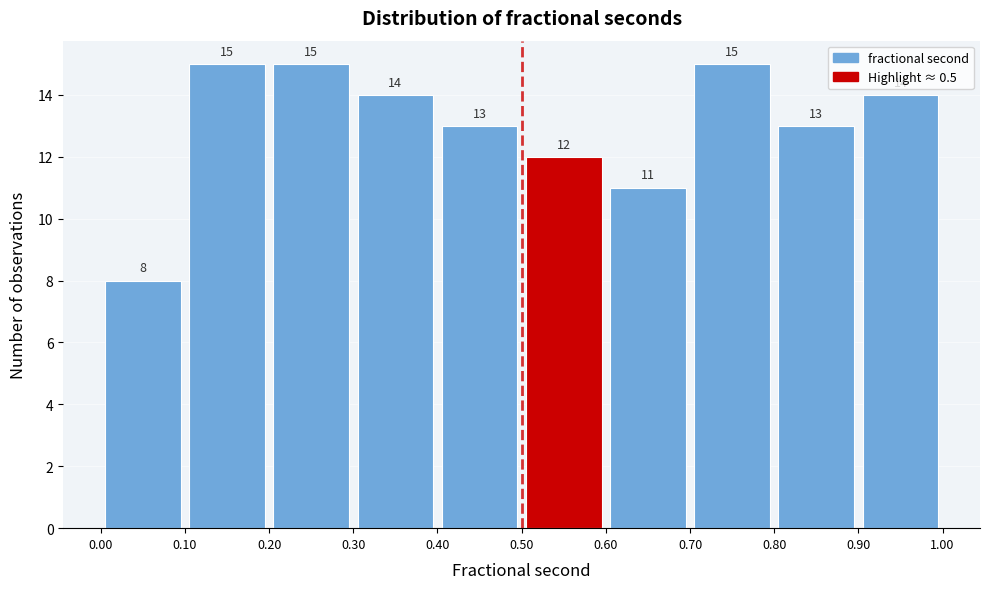

Reading left to right, list every bar in this chart as the range it spans on the x-axis followed by its height.

0.00 to 0.10: 8
0.10 to 0.20: 15
0.20 to 0.30: 15
0.30 to 0.40: 14
0.40 to 0.50: 13
0.50 to 0.60: 12
0.60 to 0.70: 11
0.70 to 0.80: 15
0.80 to 0.90: 13
0.90 to 1.00: 14